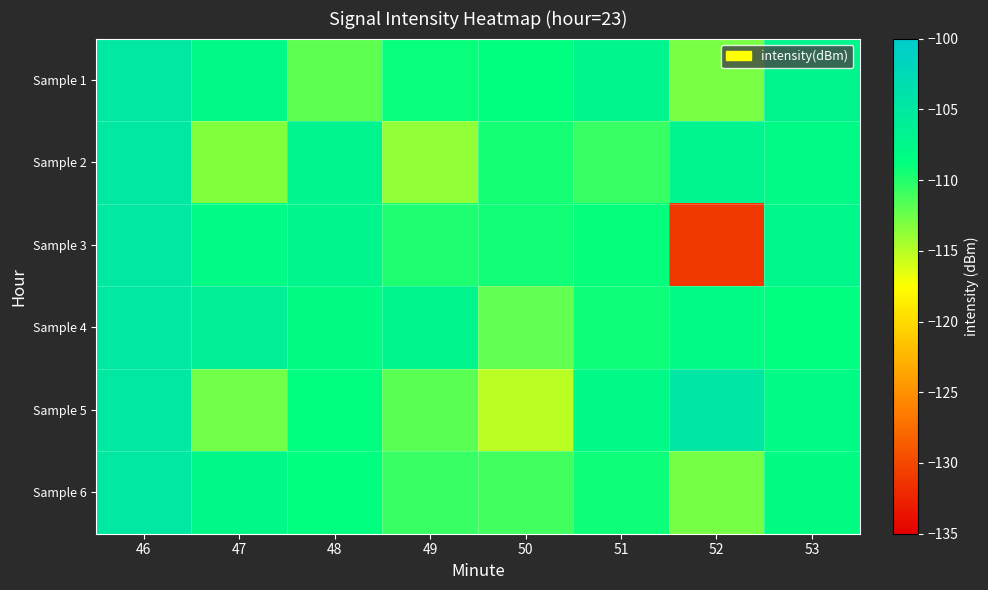

What is the greatest value displayed?

-104.8